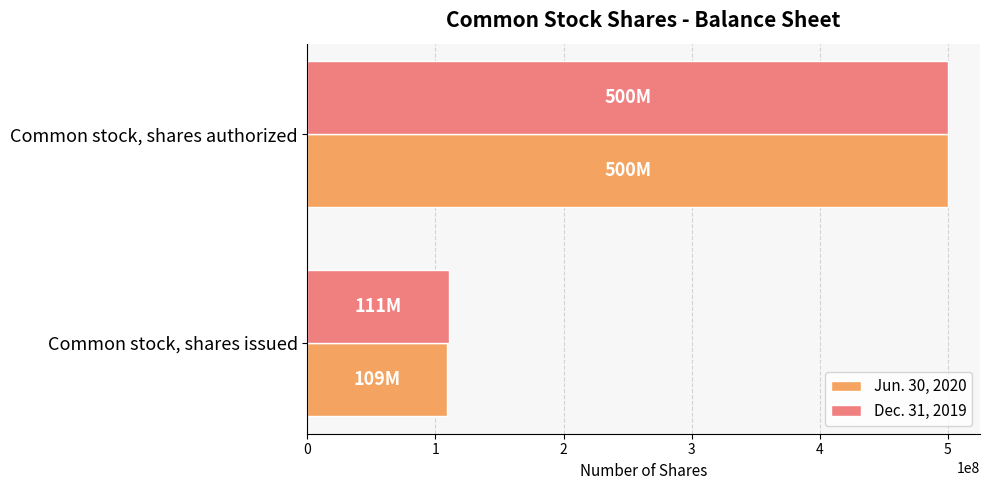

What is the smallest value displayed?

108900000